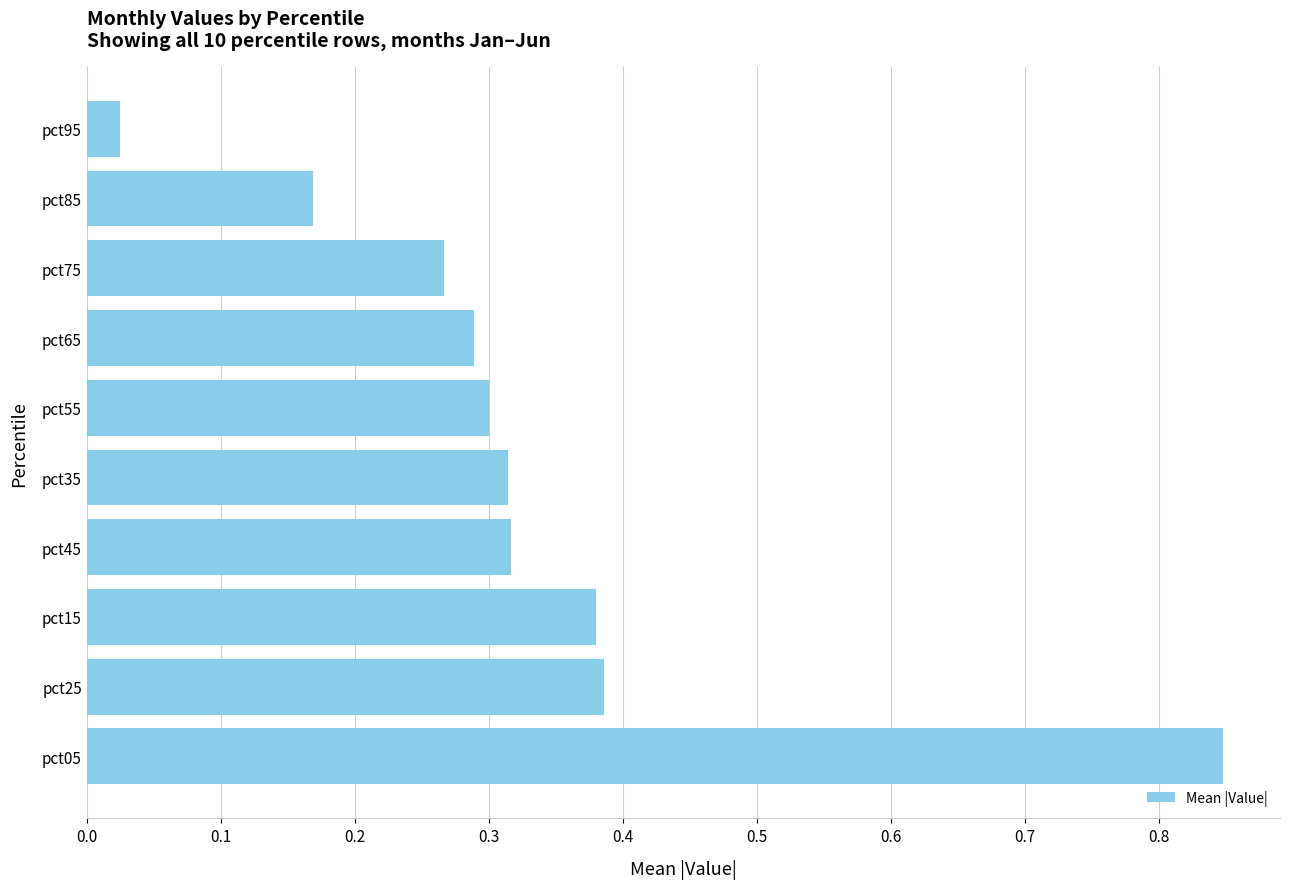

Are the bars grouped side by side (vs. stacked)?

No